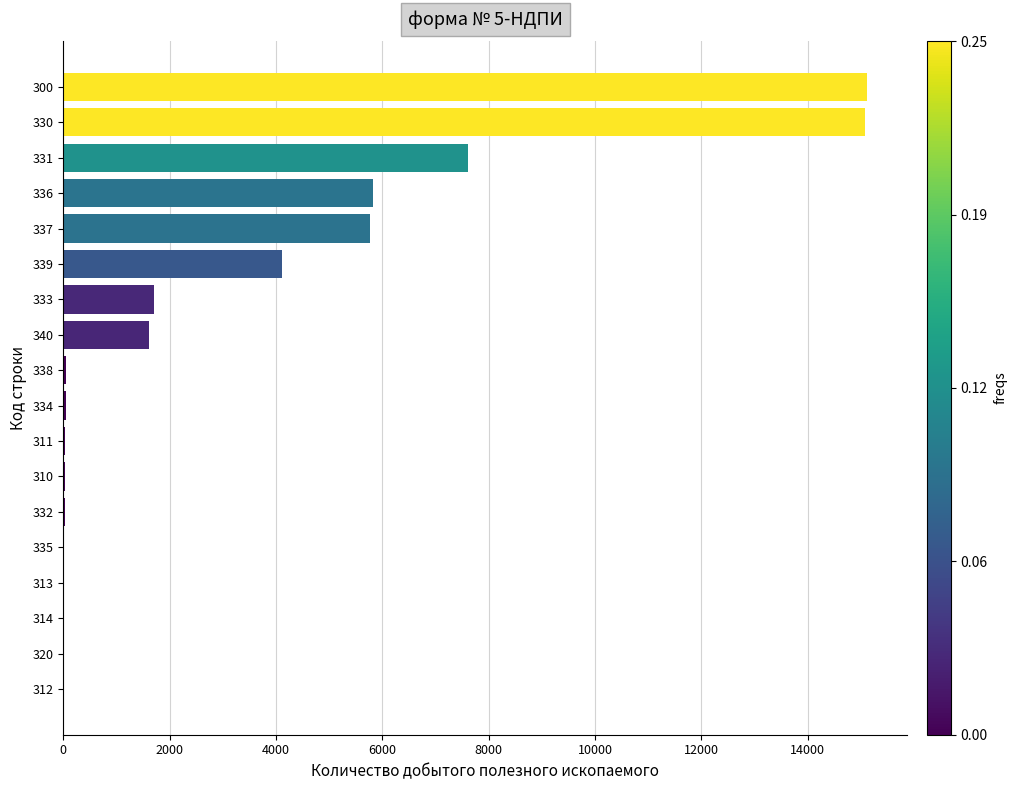

What is the maximum value shown in the chart?

15113